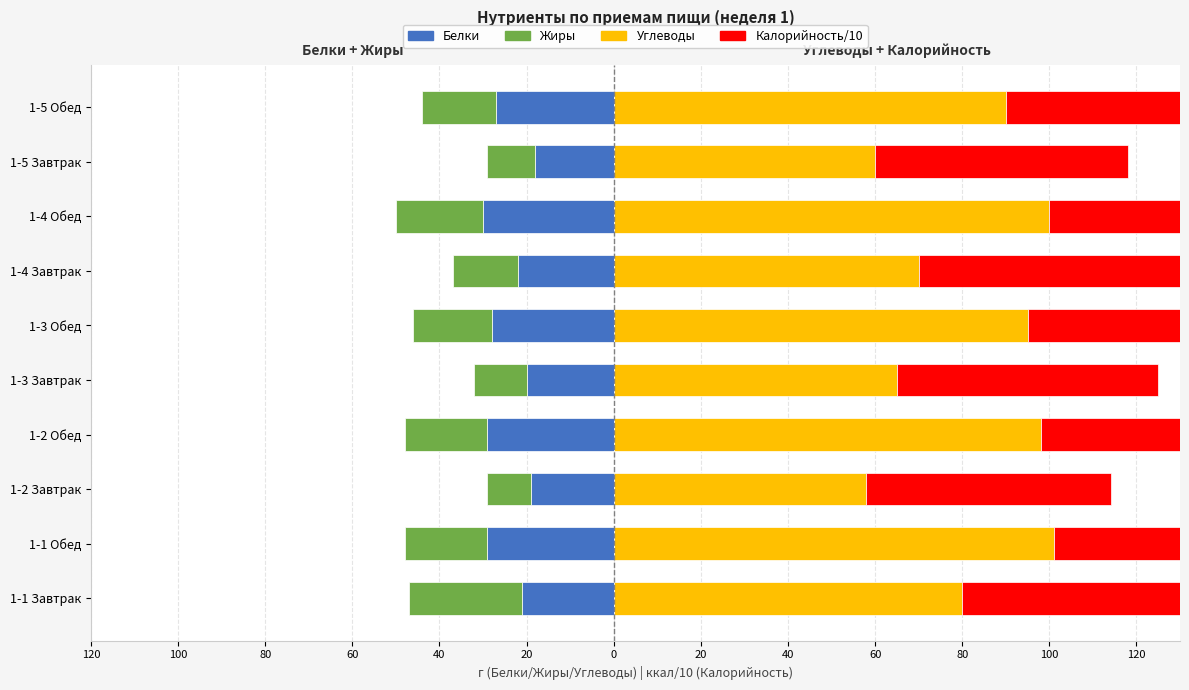

How many distinct data groups are displayed?

4